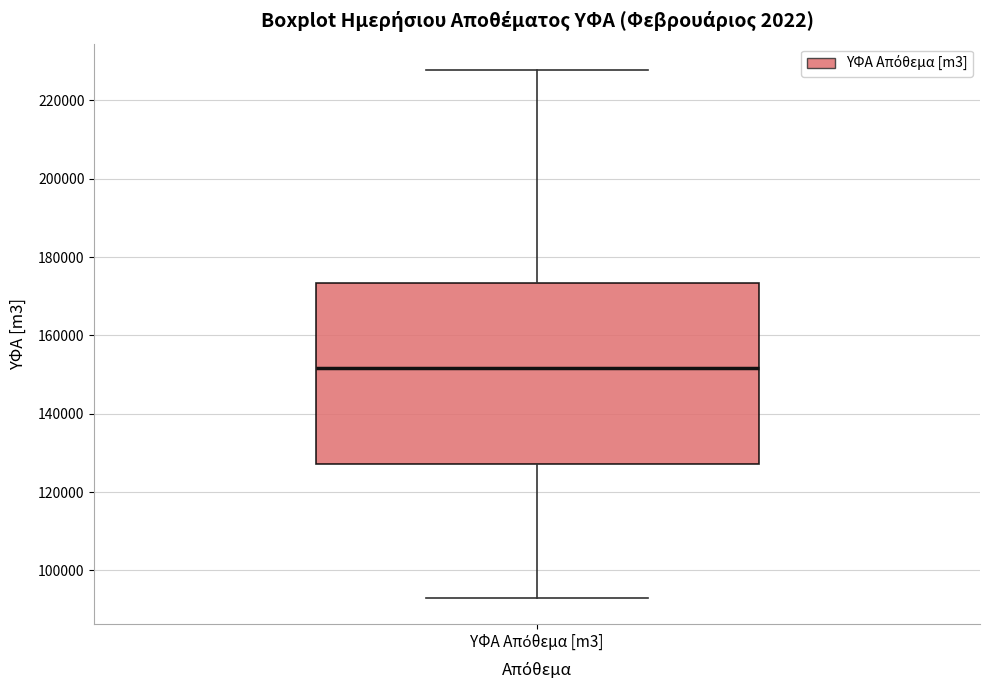

Read this box plot against the y-axis: the position of the median line, the range covered by the box, and the ends of both whiskers. The values are not printed on the chart, so give them approximately, as read against the axis.

median 152000, box 128000 to 174000, whiskers 92000 to 228000